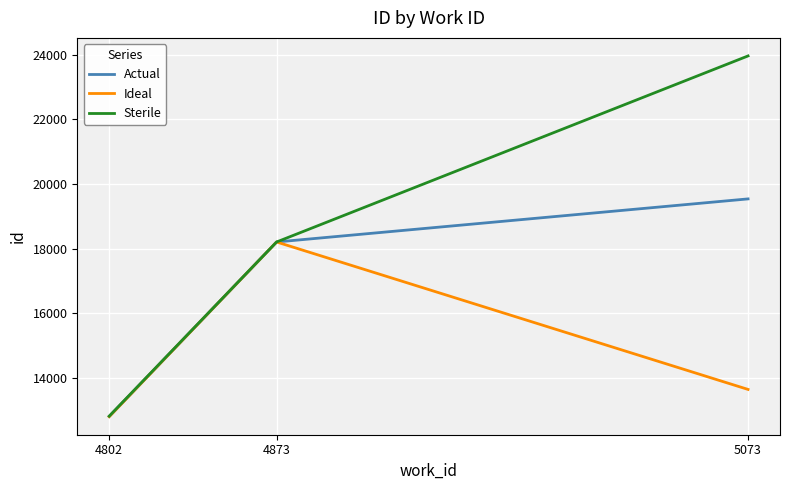

Is this an area chart (filled region under the line)?

No